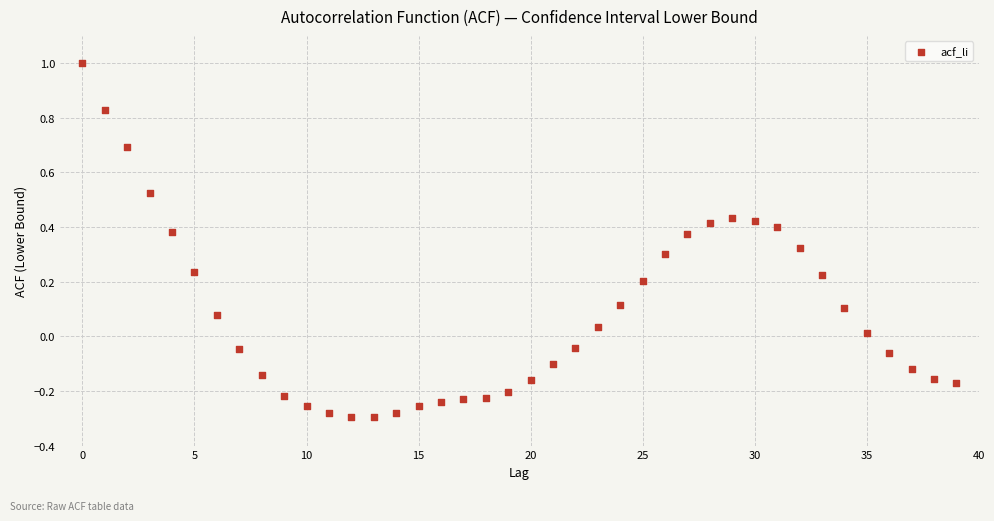

What is the range of Y values (max minus min)?

1.3